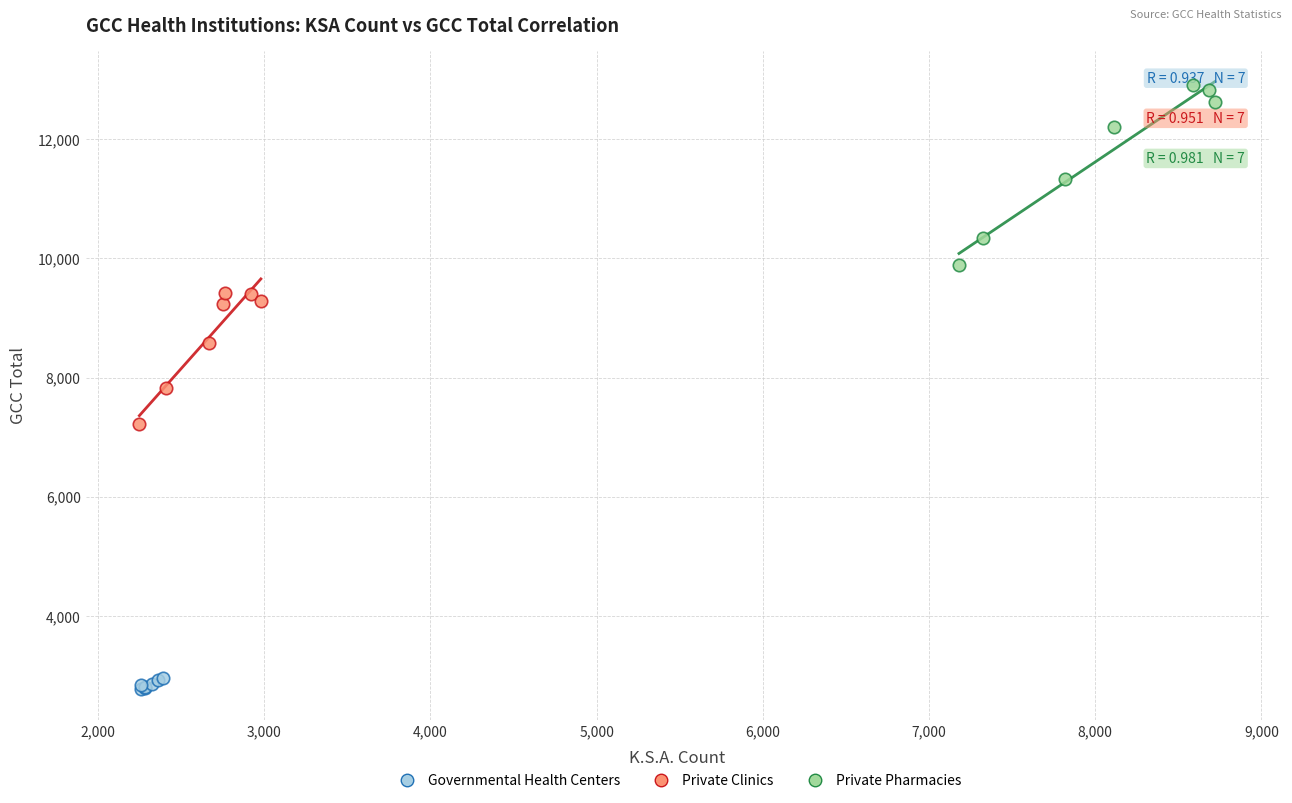

Which series has the widest spread of Y values?

Private Pharmacies